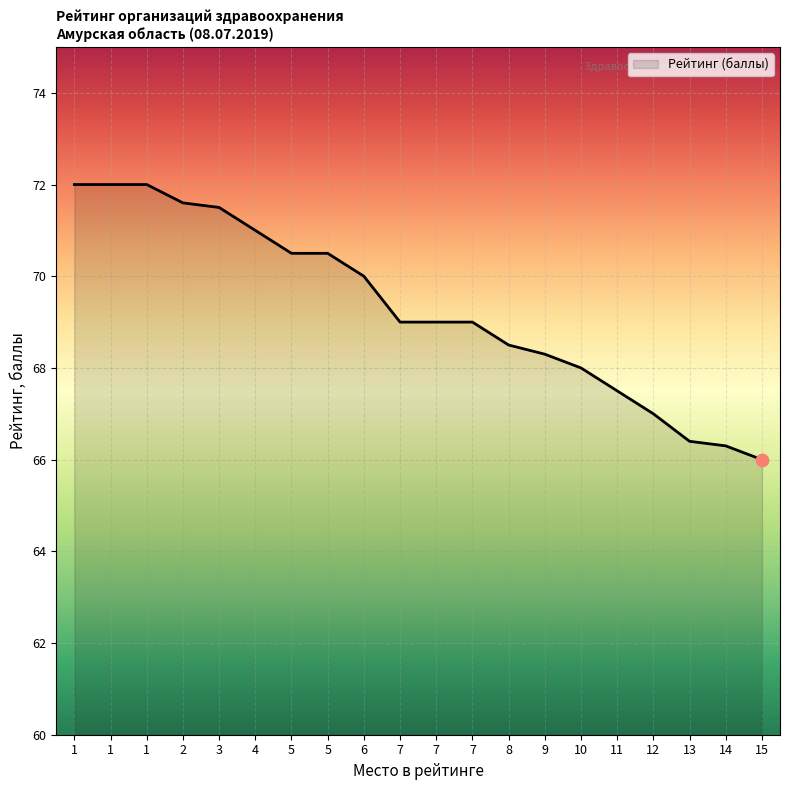

What is the change in value from 7 to 12?

-2.0